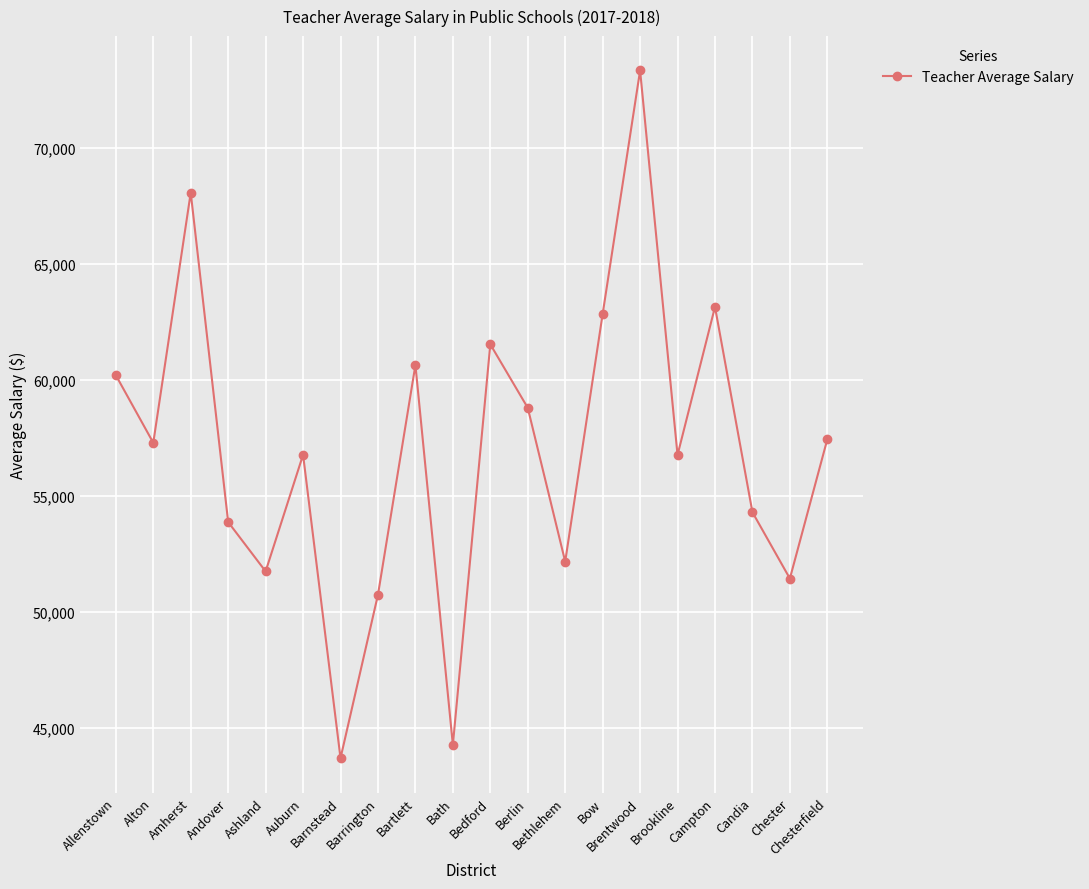

What is the label of the 9th point from the left?

Bartlett